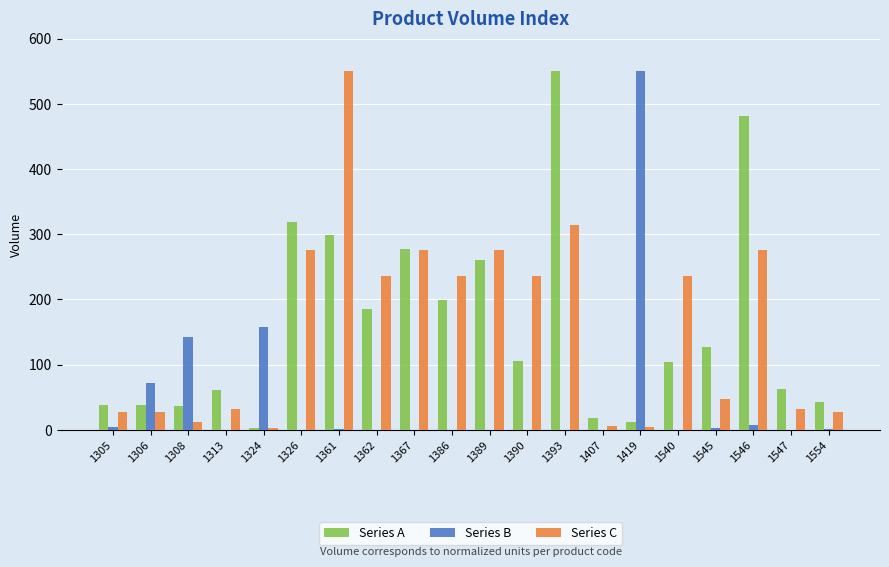

Does the chart contain stacked bars?

No